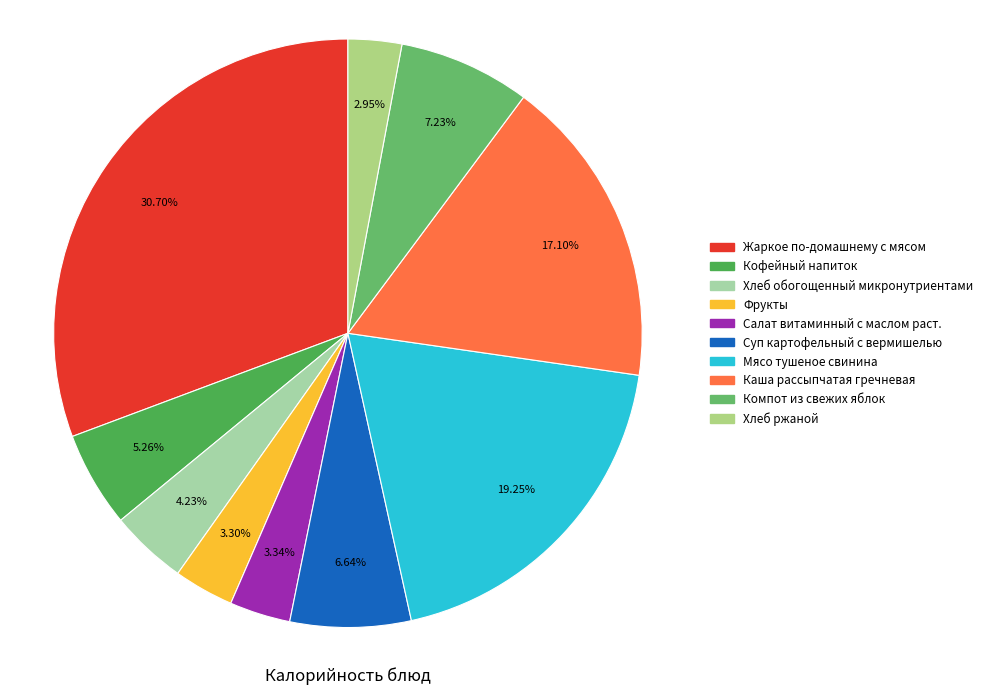

Which has a higher value, Суп картофельный с вермишелью or Хлеб ржаной?

Суп картофельный с вермишелью